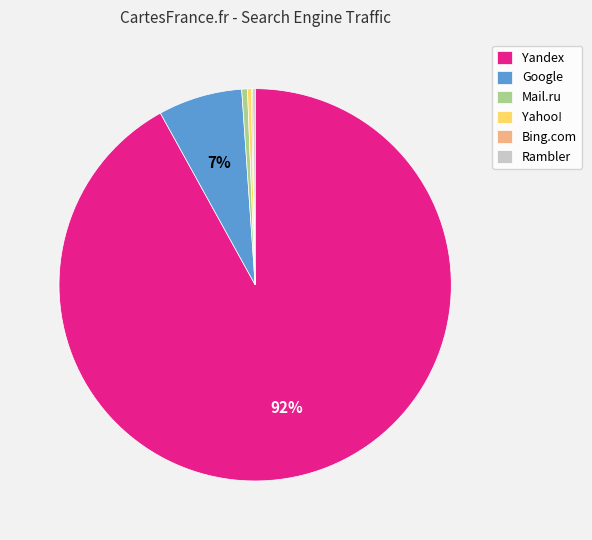

Which has a higher value, Yahoo! or Yandex?

Yandex